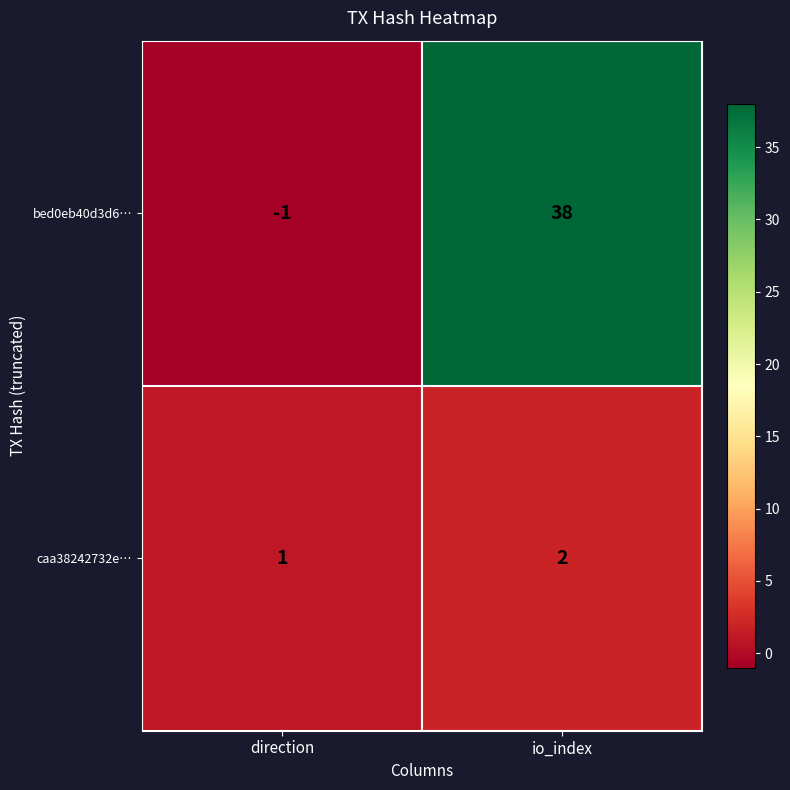

Is it true that caa38242732e… equals 1 at io_index?

False